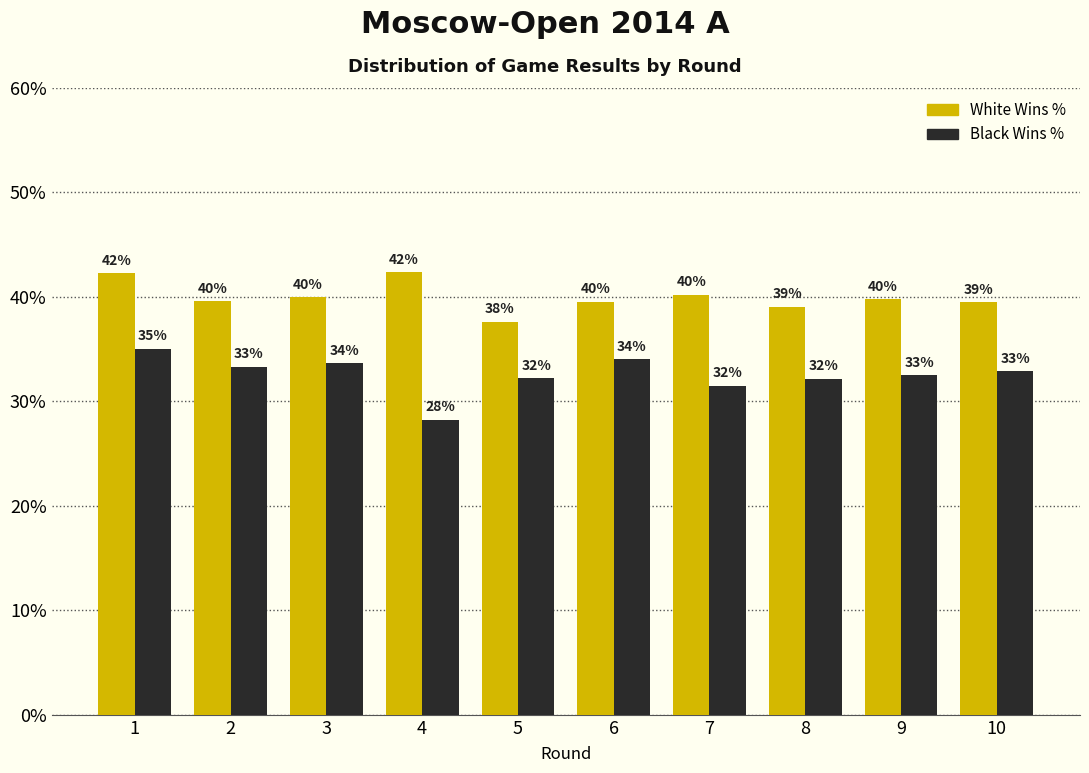

Which series has the largest total across all categories?

White Wins %